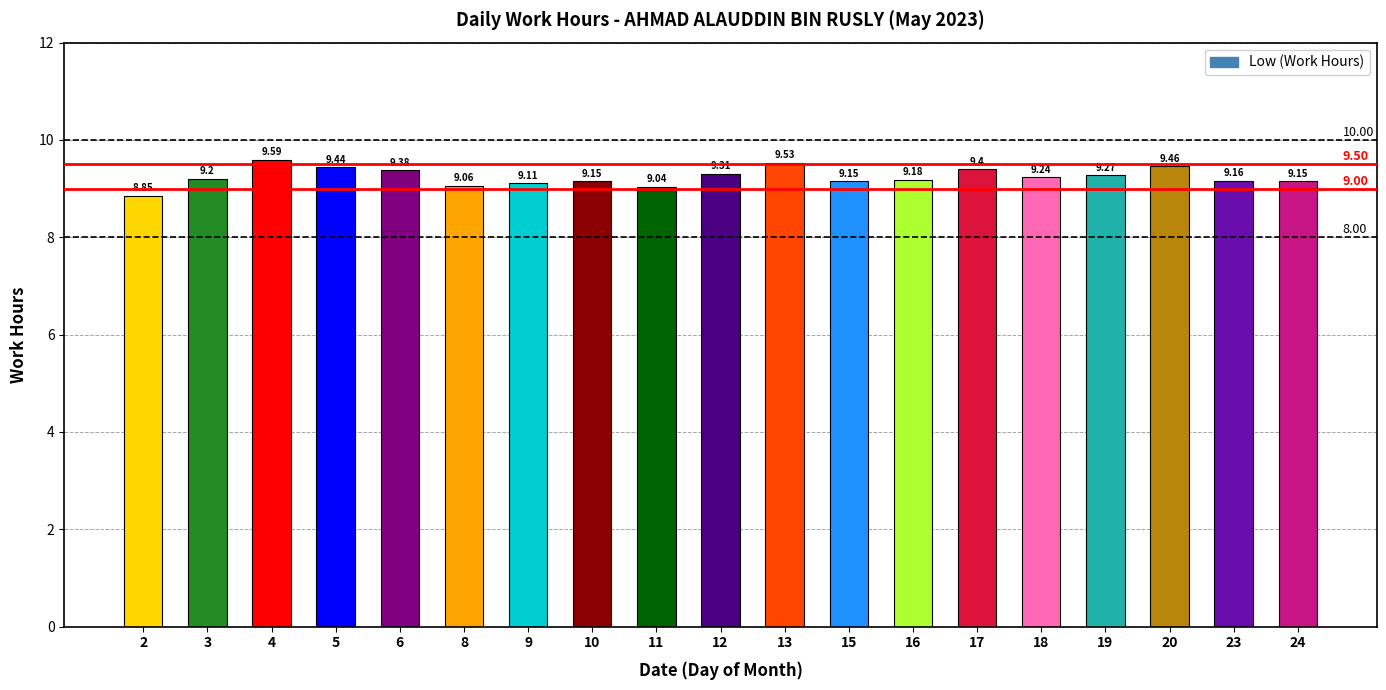

What is the ratio of the value at 18 to the value at 11?

1.0